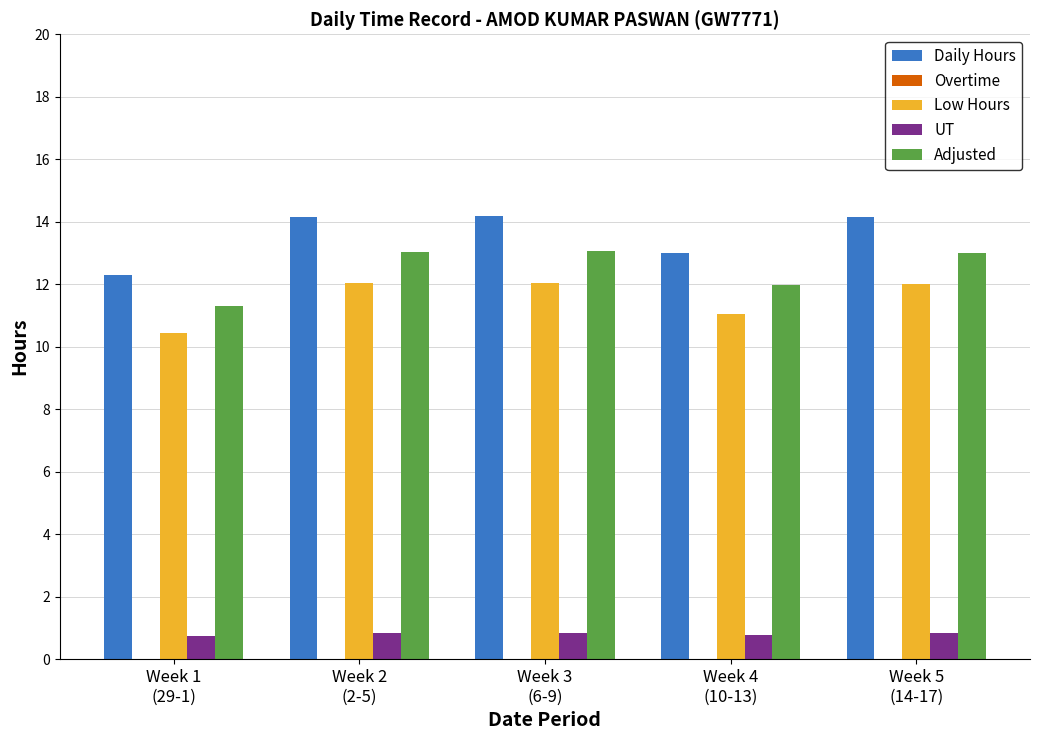

List the series in order of their peak value, highest first.

Daily Hours, Adjusted, Low Hours, UT